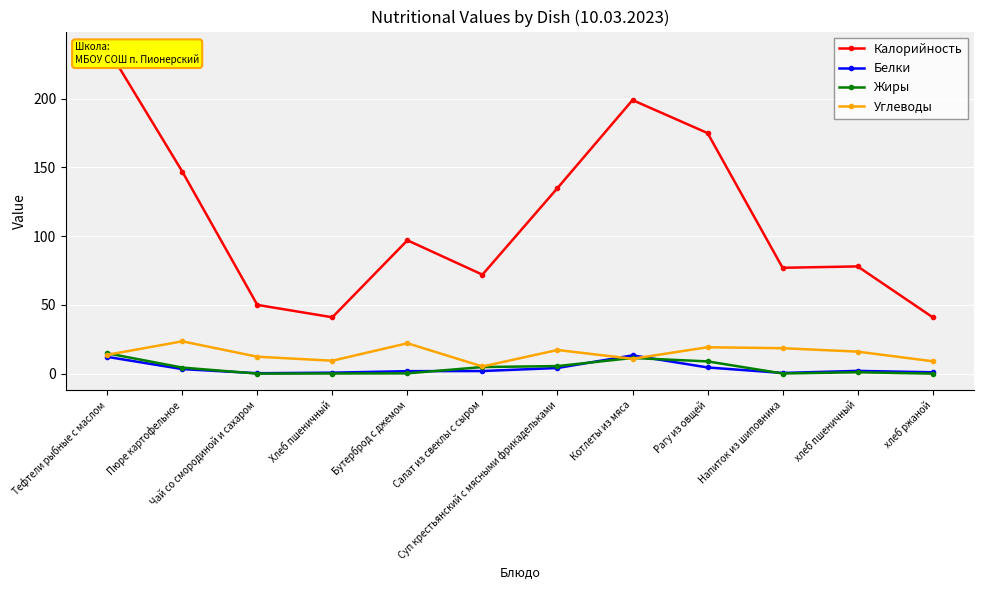

Which series has the largest total across all categories?

Калорийность